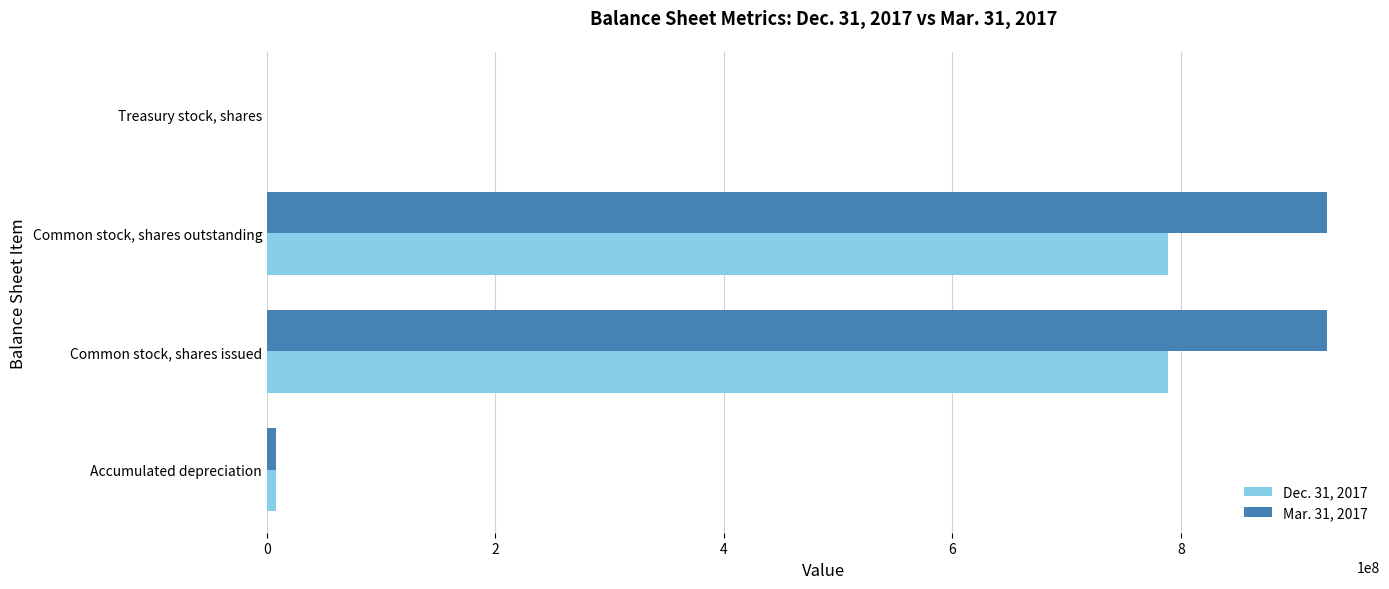

What is the total value across all series at Common stock, shares issued?

1716833275